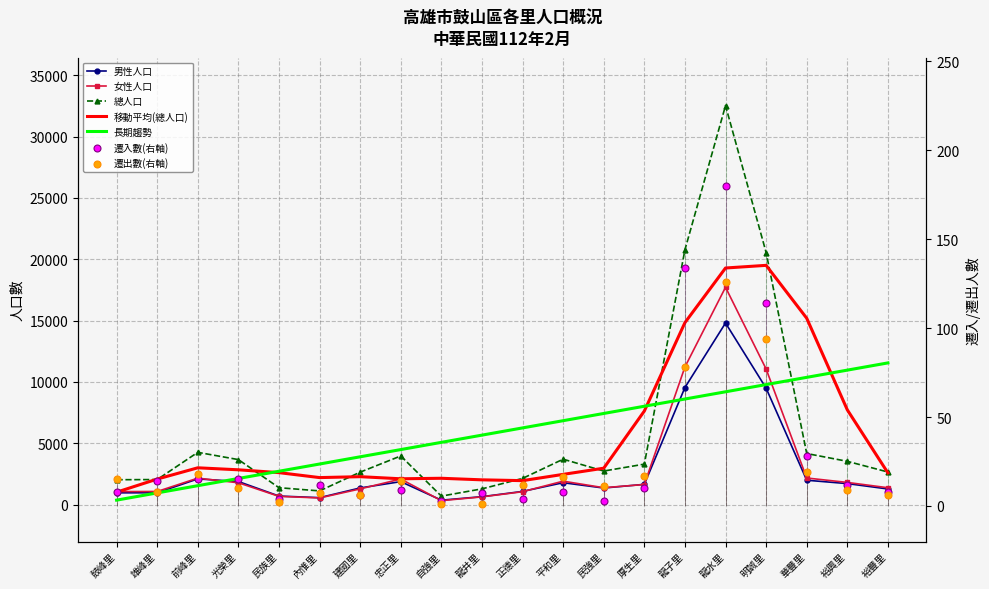

Which series has the largest total across all categories?

總人口